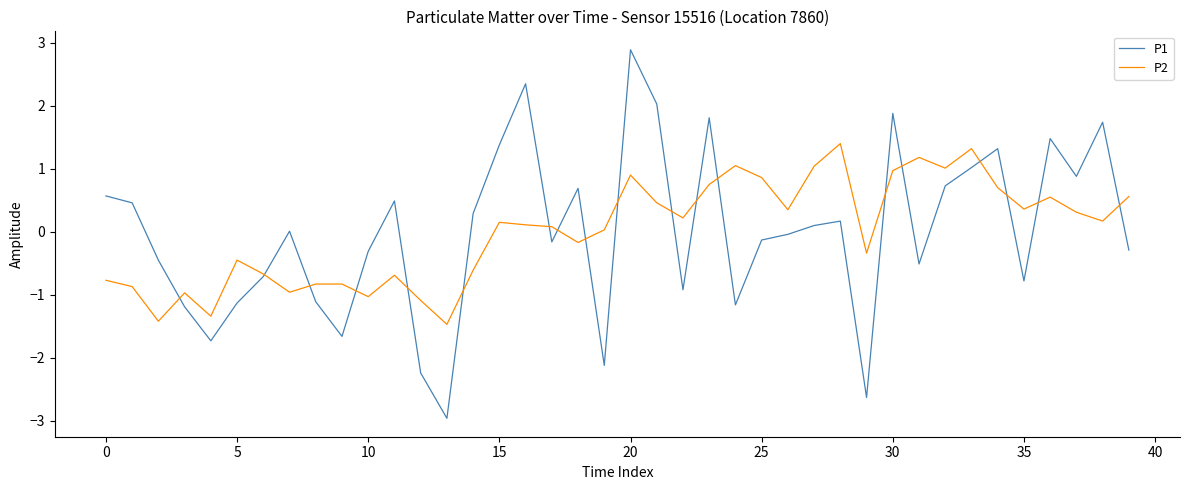

Which series has the widest spread of values?

P1